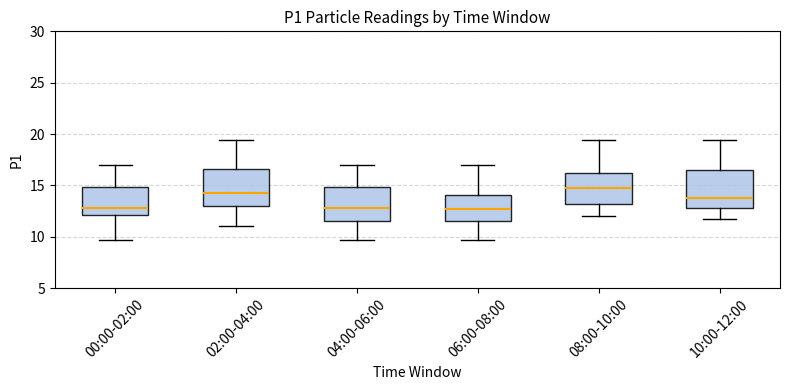

Which box has the highest median line?

08:00-10:00